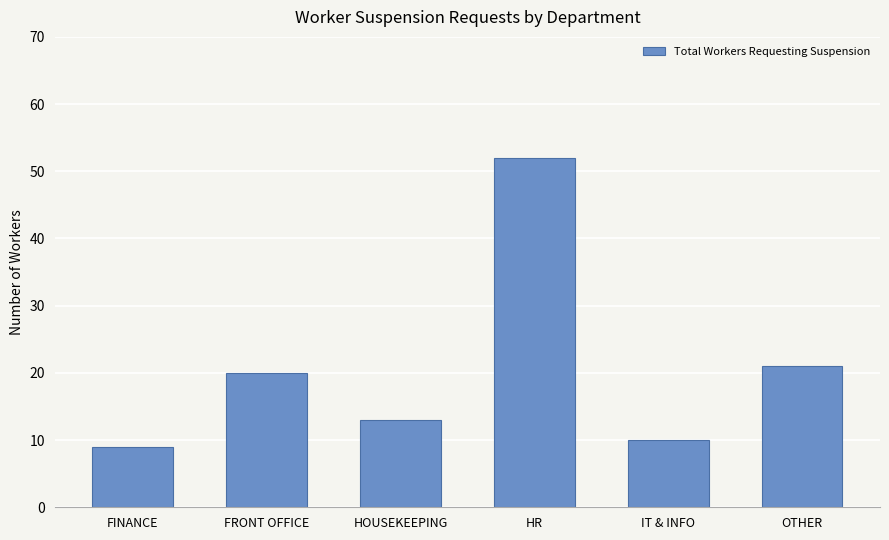

The value at FRONT OFFICE is 30. True or false?

False